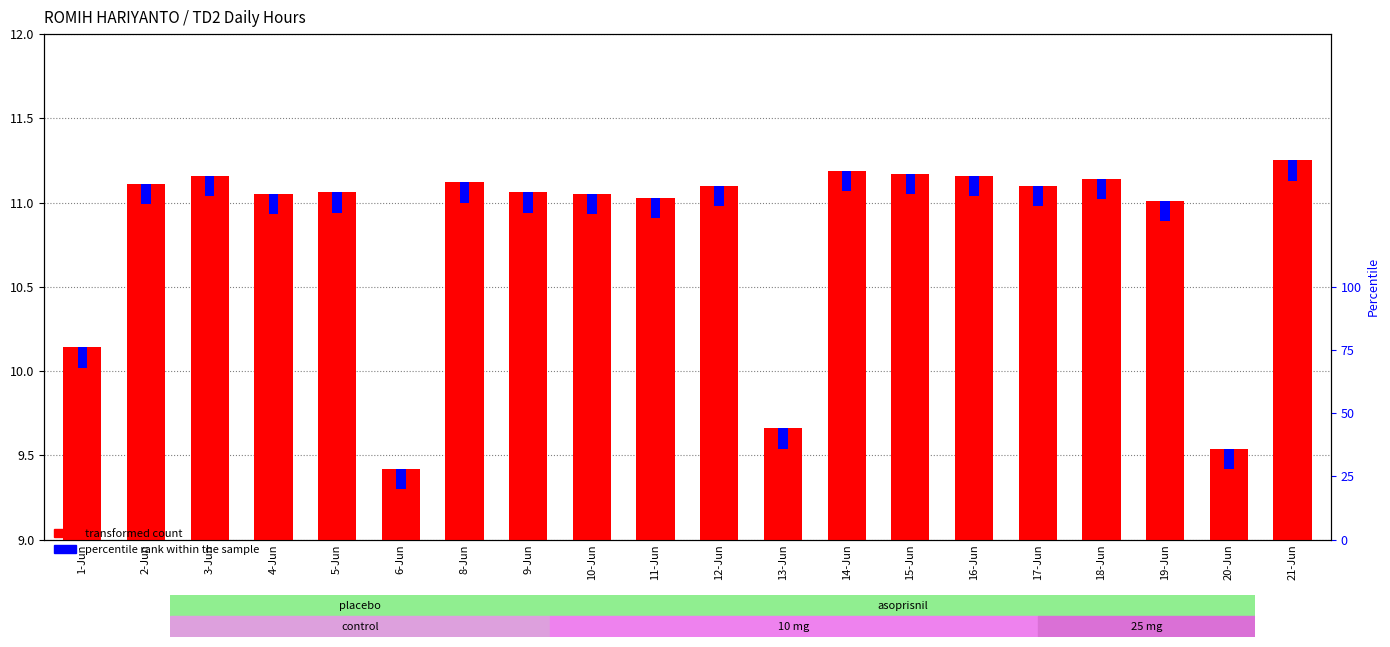

What is the difference between the second highest and second lowest values?

1.7